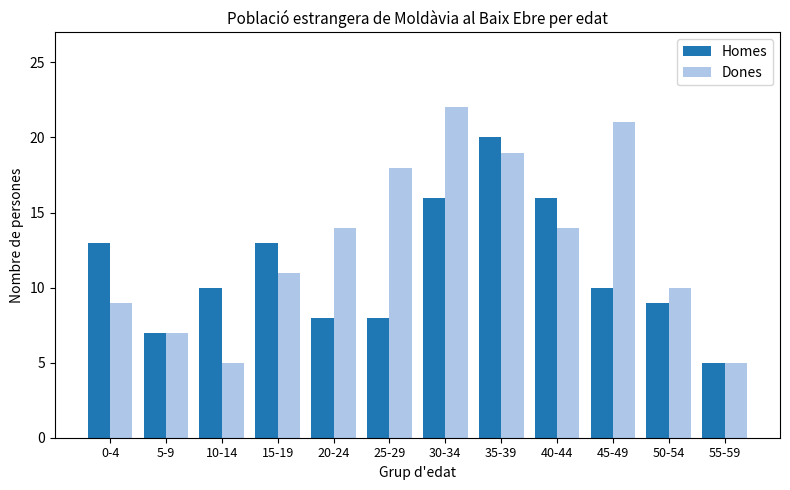

What is the difference between the maximum and minimum values in the Homes series?

15